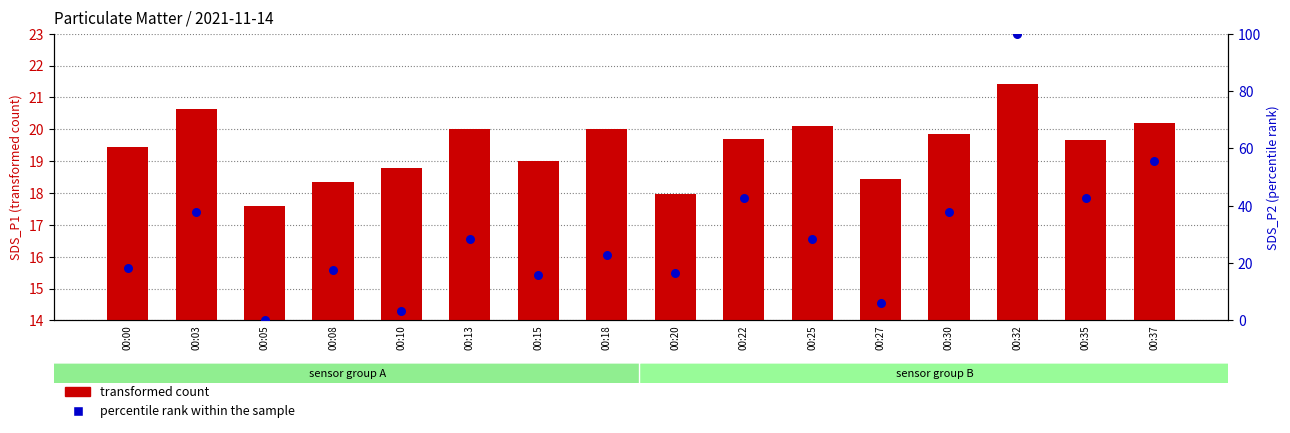

At how many categories does at least one series exceed 51?

2